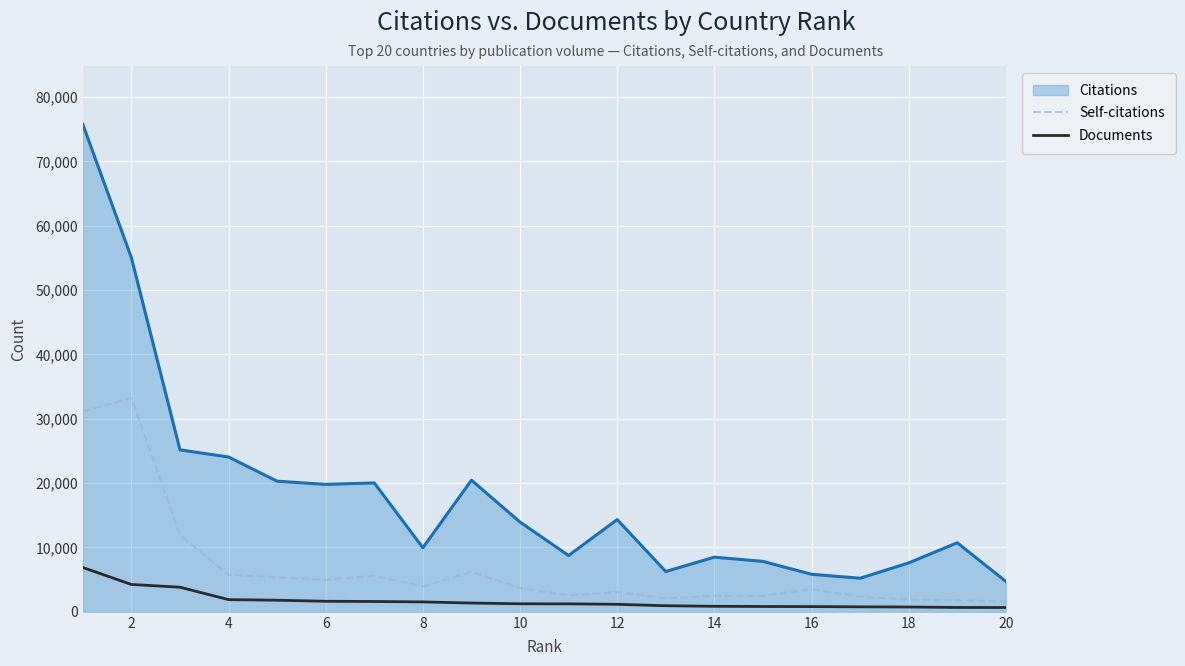

What is the highest value of the Self-citations series?

33209